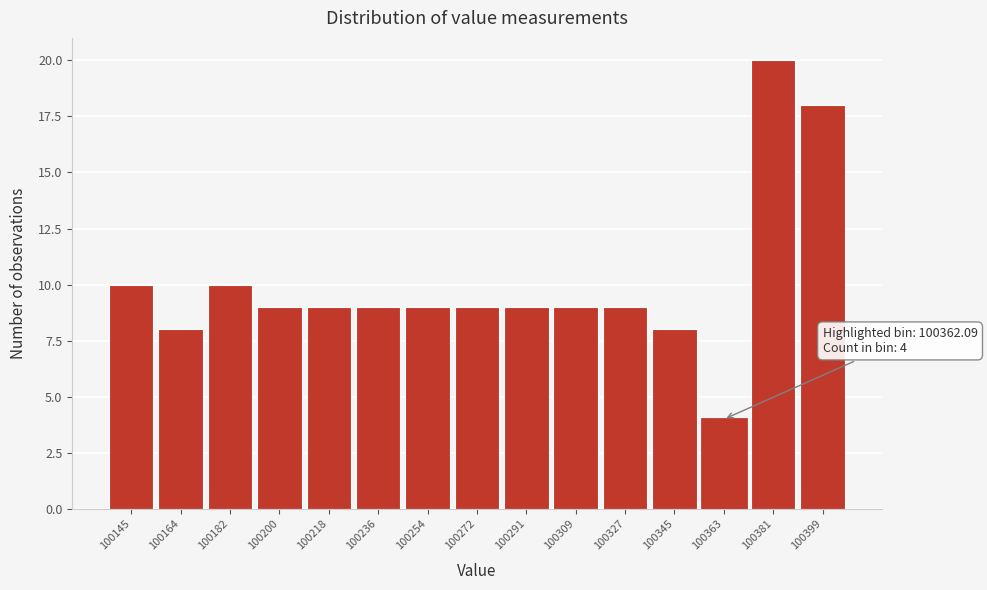

Which range on the x-axis has the tallest bar?

100372 to 100390